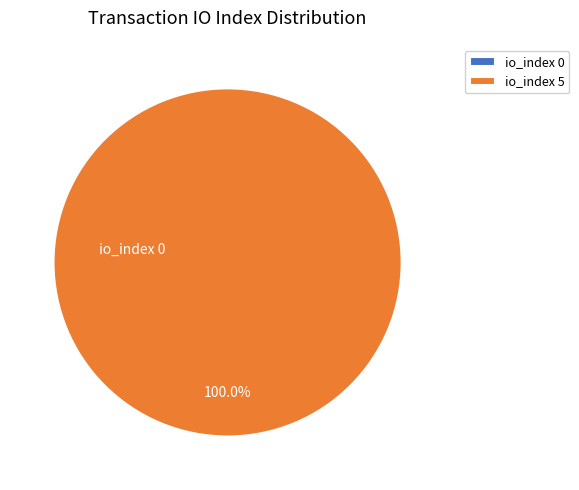

To the nearest percent, what is the difference between the largest and smallest slice percentages?

100%